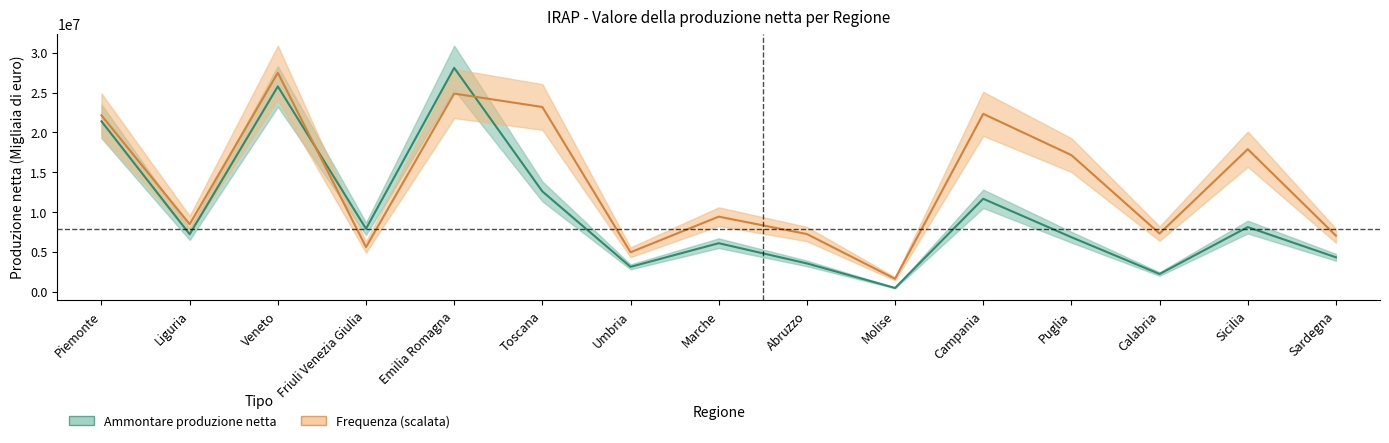

The value of Frequenza at Sicilia is 17895421.9. True or false?

True